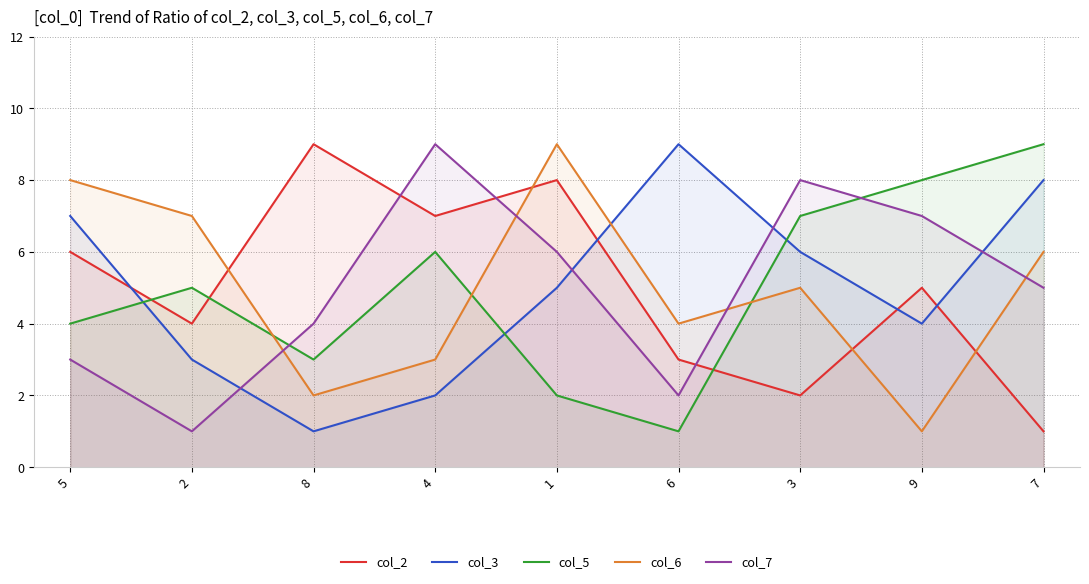

What is the approximate value of col_2 at 8?

9